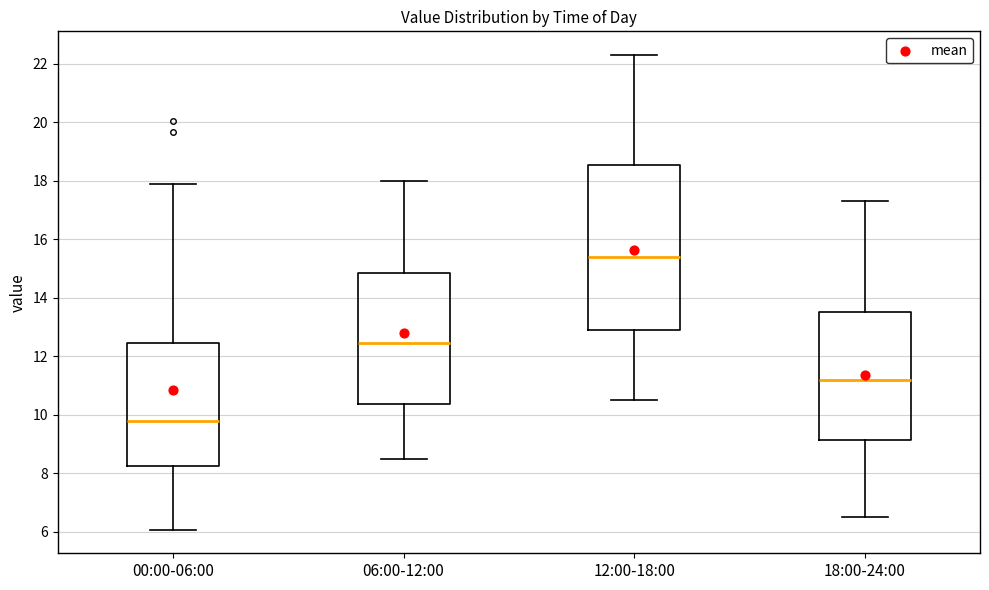

Reading left to right, read every box against the y-axis: the position of its median line, the range the box covers, and the ends of its whiskers. The values are not printed on the chart, so give them approximately, as read against the axis.

00:00-06:00: median 9.8, box 8.2 to 12.4, whiskers 6.0 to 18.0
06:00-12:00: median 12.4, box 10.4 to 14.8, whiskers 8.6 to 18.0
12:00-18:00: median 15.4, box 13.0 to 18.6, whiskers 10.6 to 22.4
18:00-24:00: median 11.2, box 9.2 to 13.6, whiskers 6.6 to 17.4